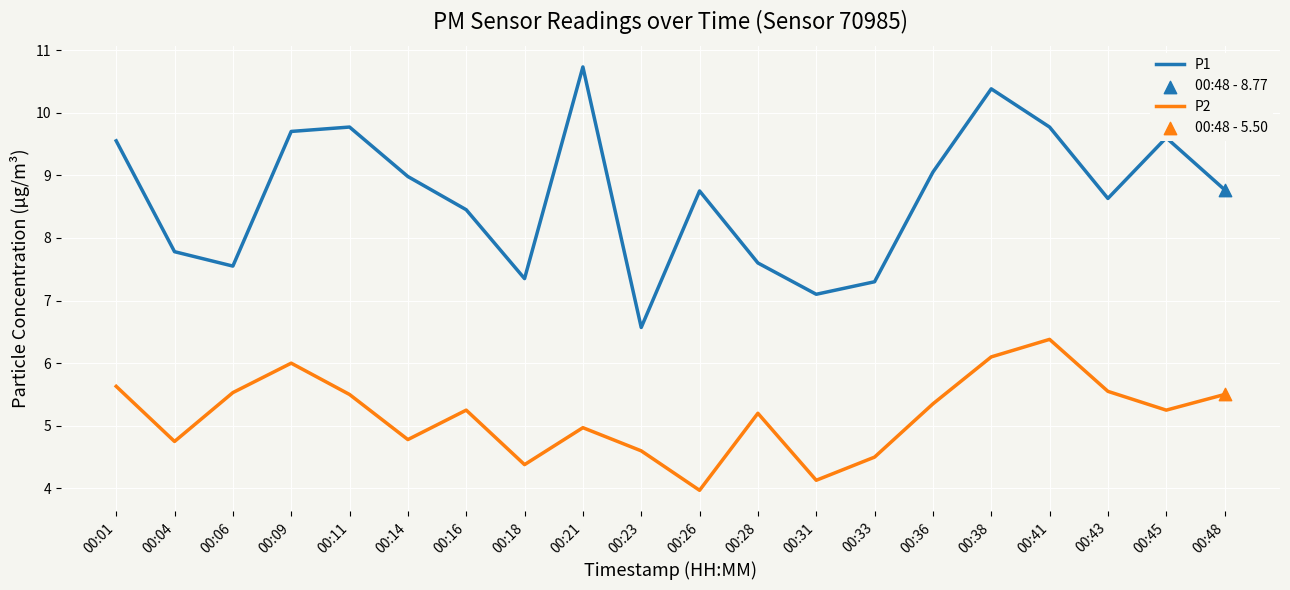

The P2 series shows 8.1 at 00:28. True or false?

False